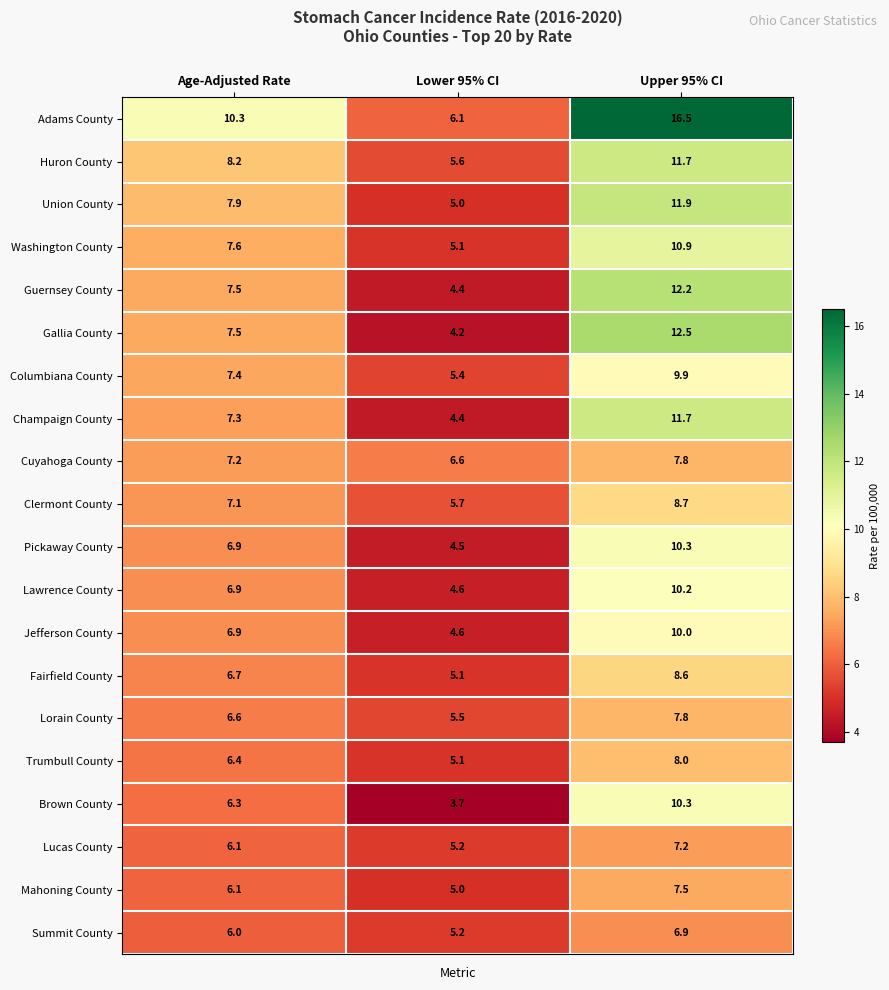

Between Lower 95% CI and Upper 95% CI, which series saw the biggest shift?

Adams County